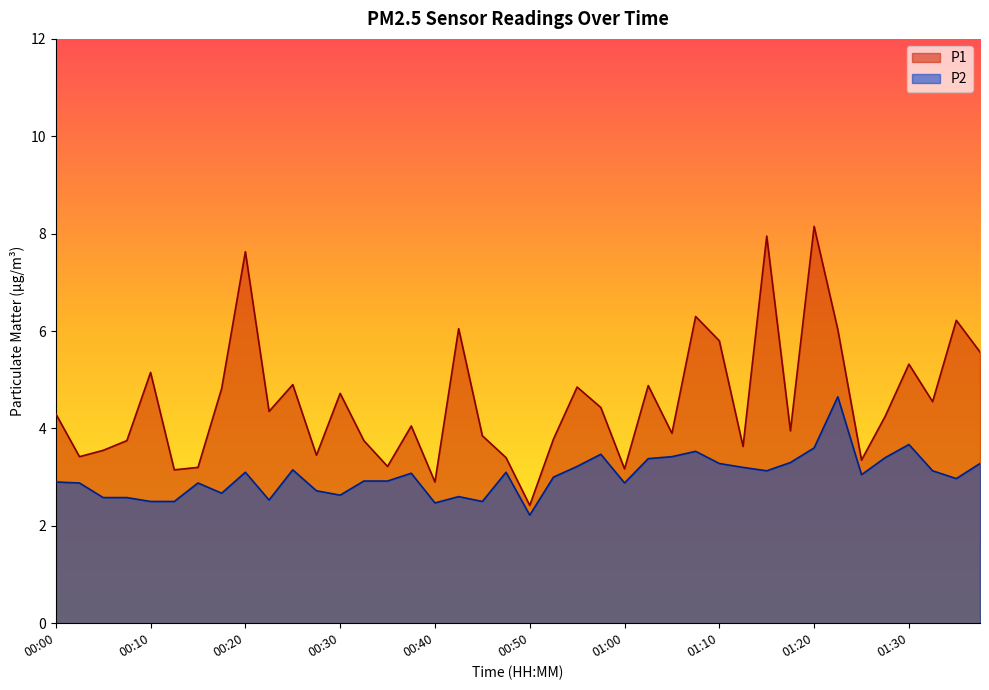

At how many categories does at least one series exceed 3?

38